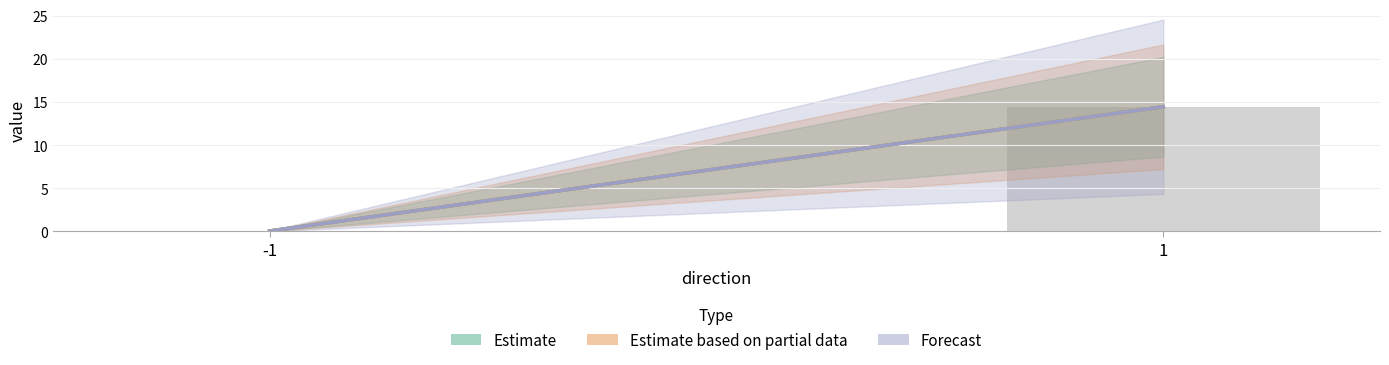

Count the number of categories in the chart.

2